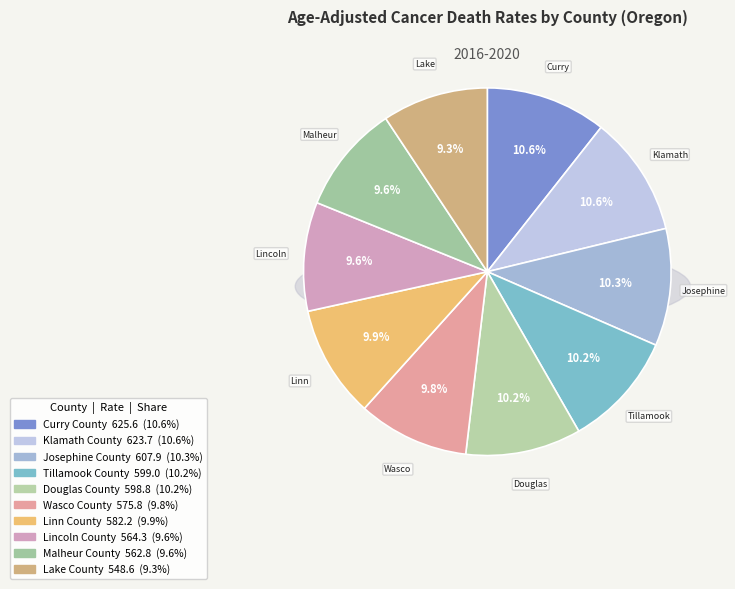

To the nearest percent, what is the combined percentage of Lincoln County and Tillamook County?

20%